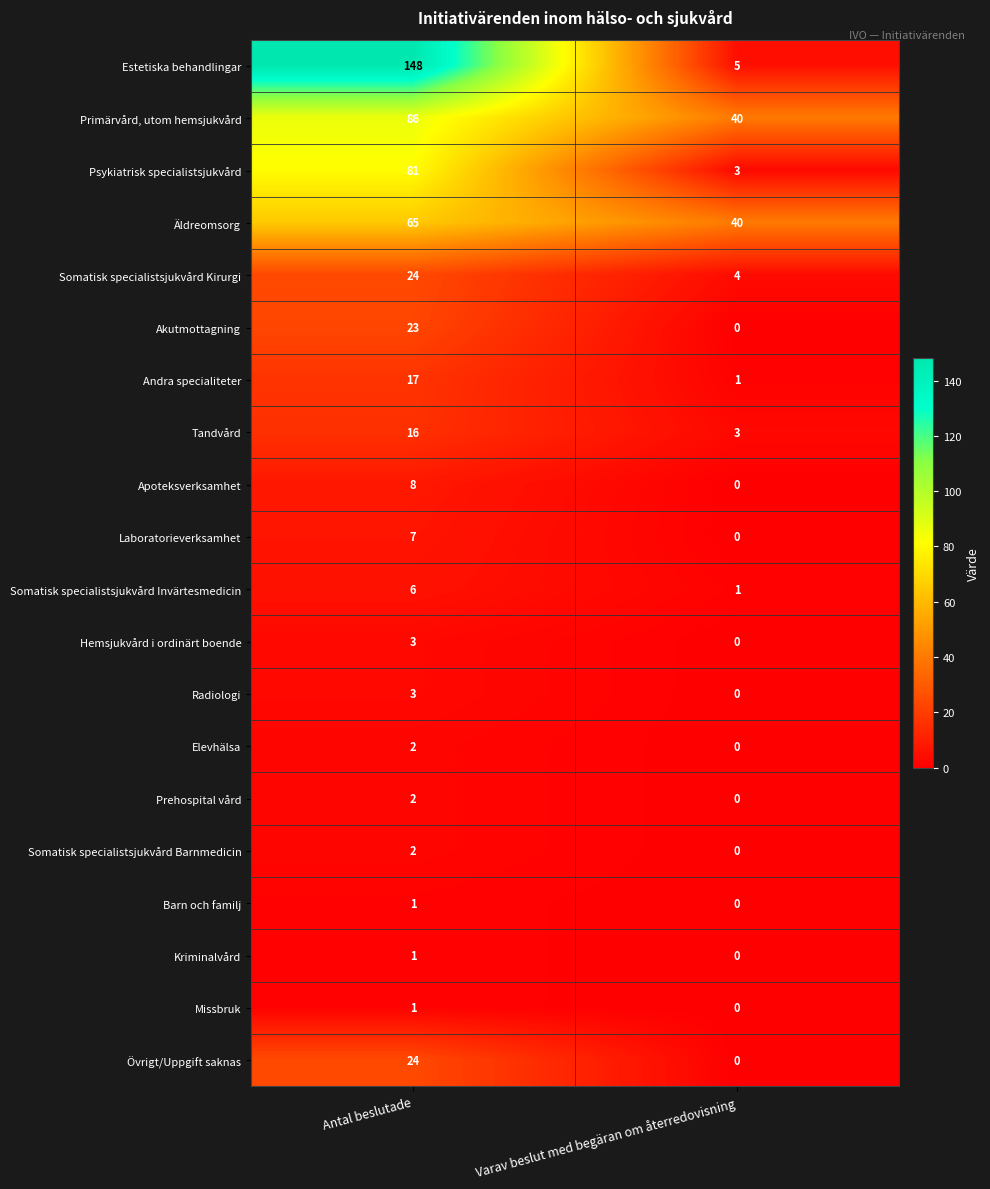

Is it true that Laboratorieverksamhet equals 0 at Varav beslut med begäran om återredovisning?

True